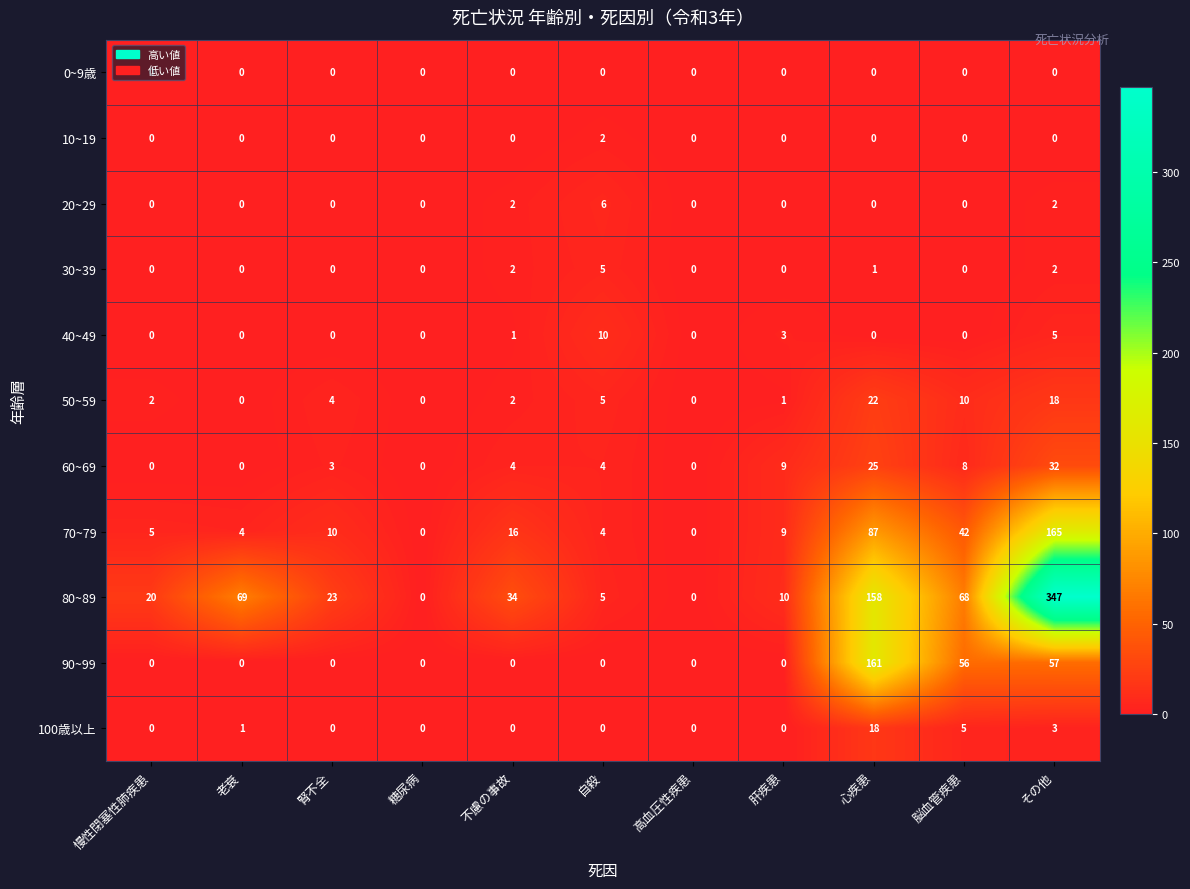

Where does the 80~89 series first go above 23?

老衰